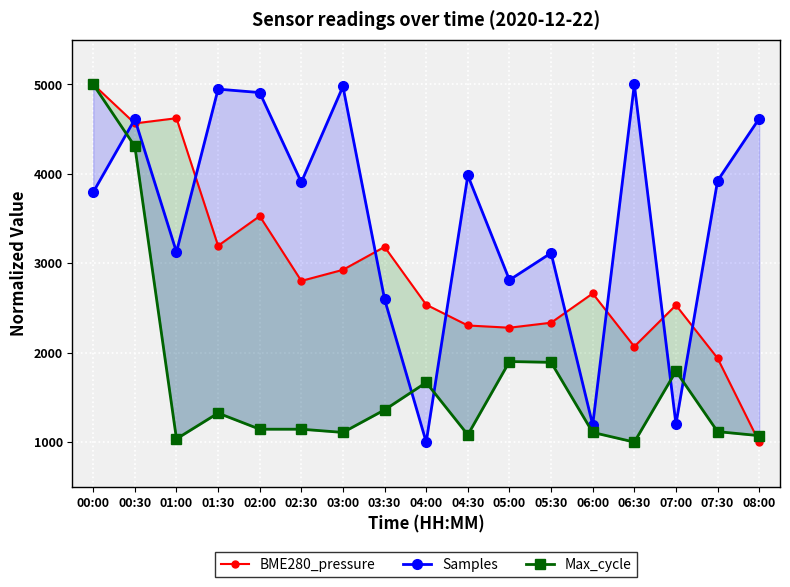

Where is the first local minimum for BME280_pressure?

00:30